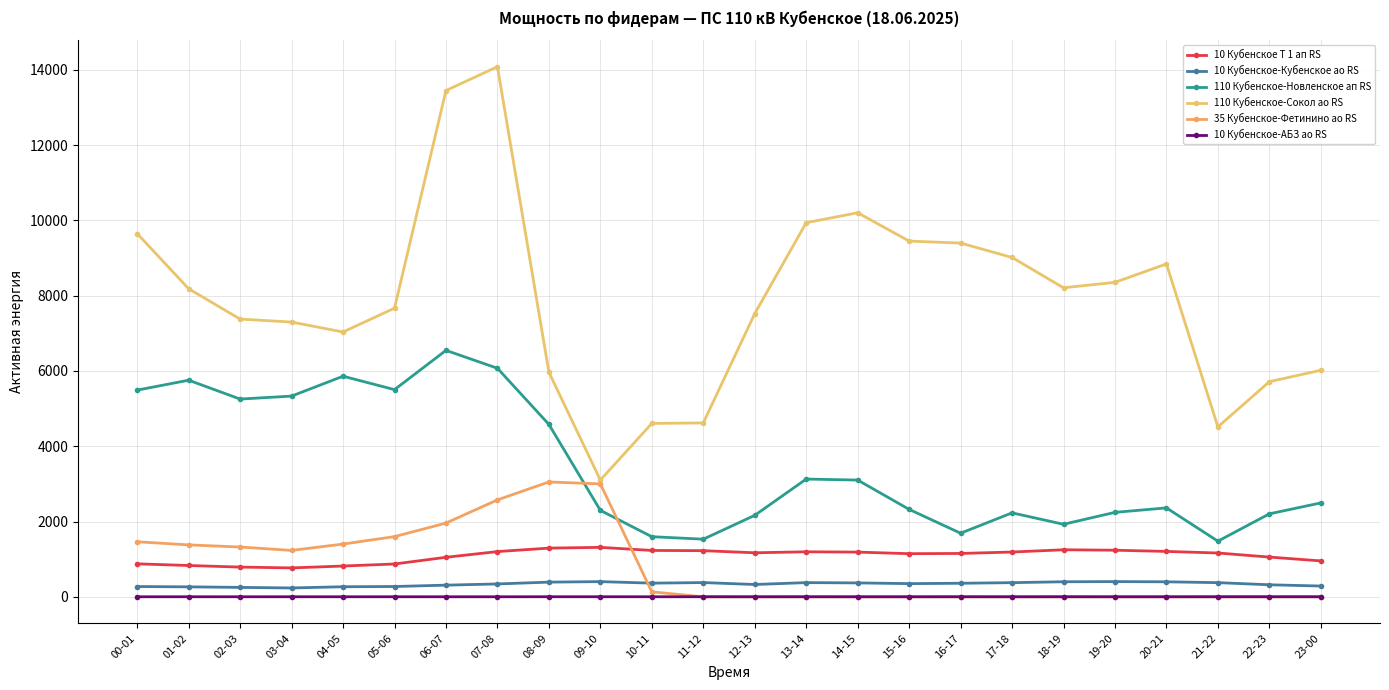

What is the maximum value shown in the chart?

14084.4